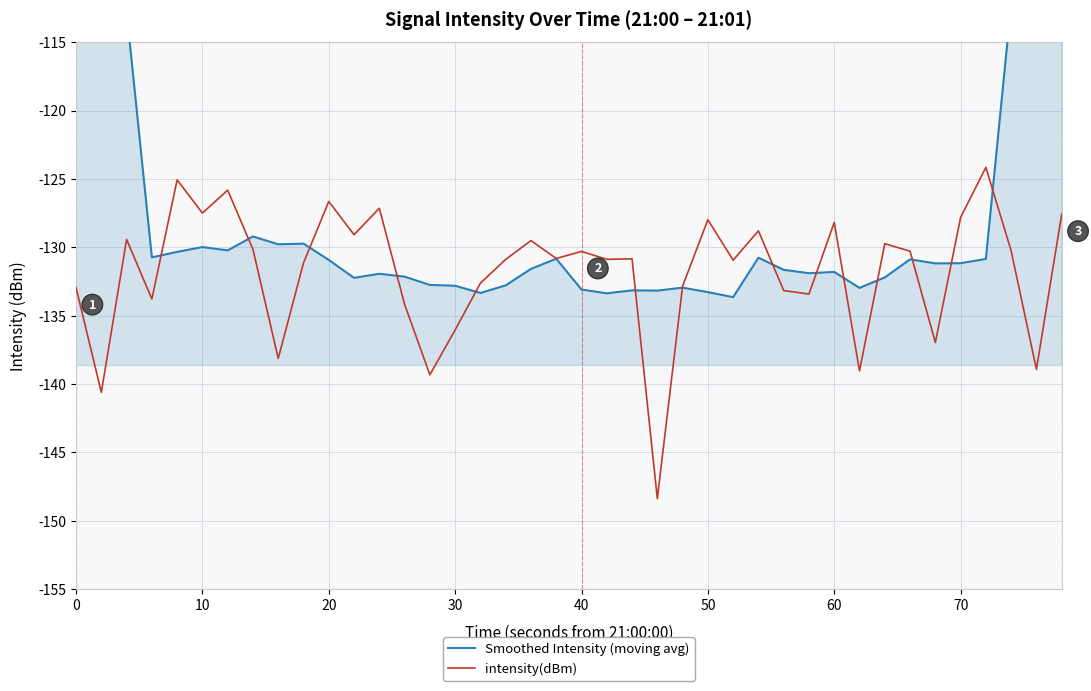

Which series has the largest total across all categories?

Smoothed Intensity (moving avg)